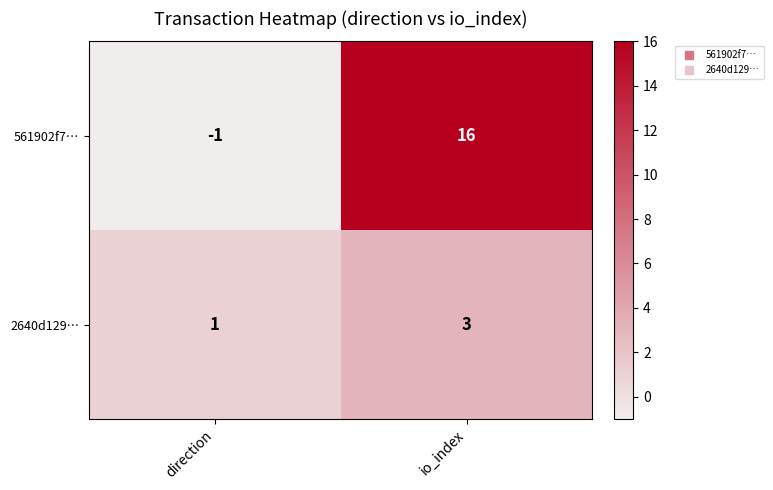

Which series has the largest total across all categories?

561902f7…